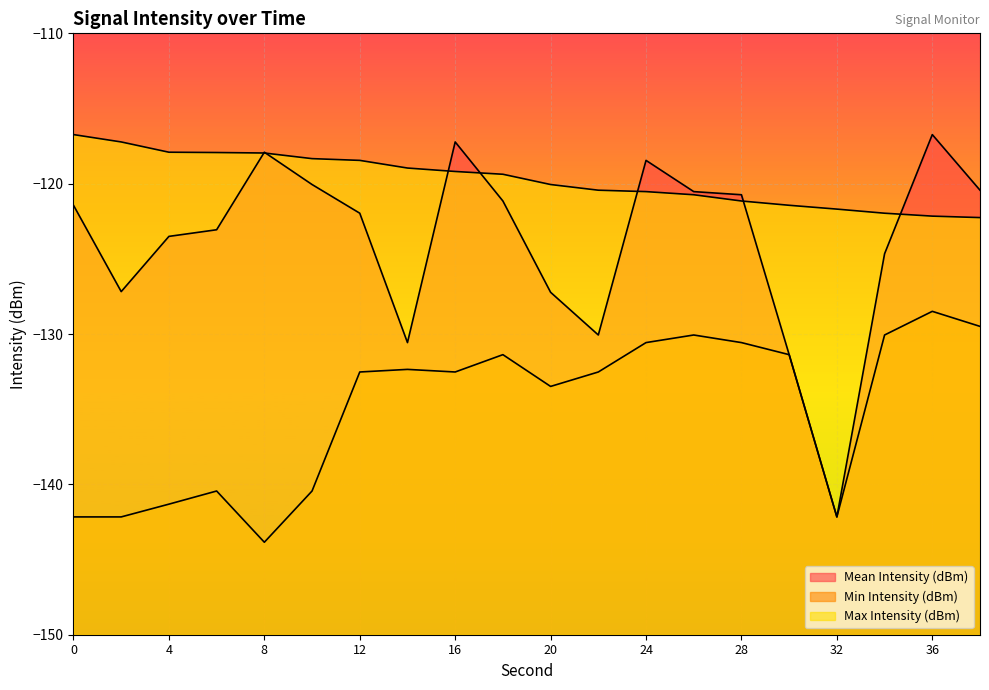

Where is the first local minimum for Min Intensity (dBm)?

8